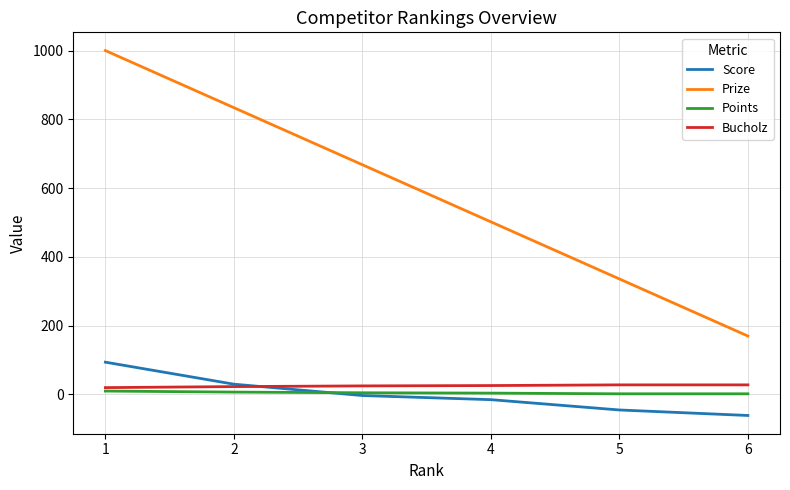

The value of Bucholz at 3 is 25. True or false?

True